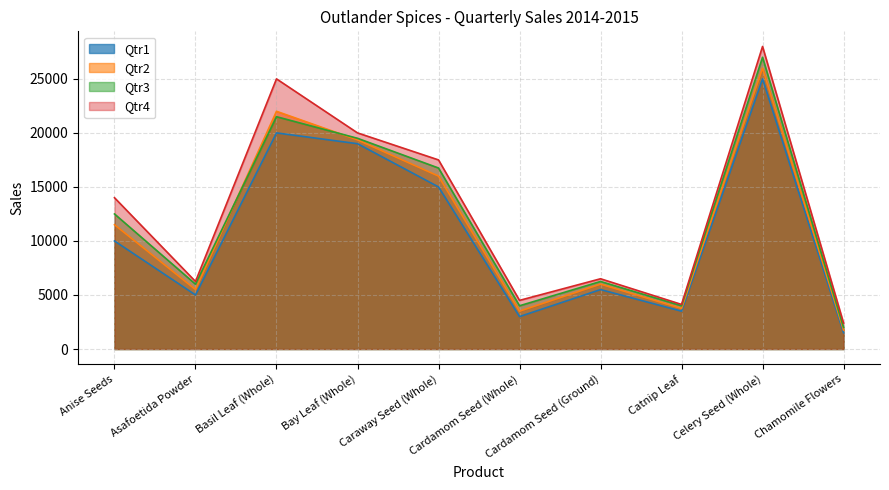

Which category has the highest value in the Qtr3 series?

Celery Seed (Whole)